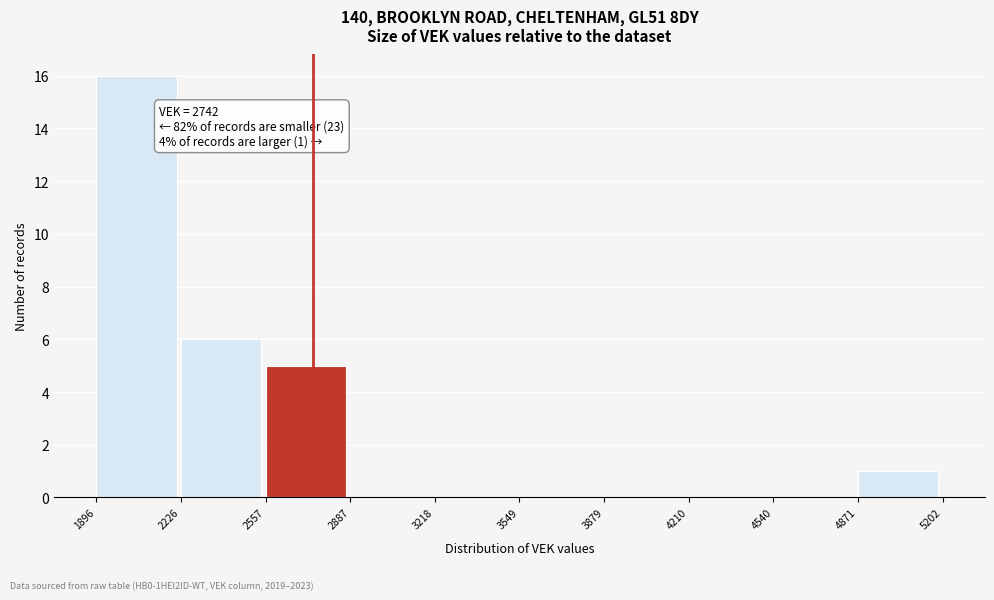

Which range on the x-axis has the tallest bar?

1896 to 2226